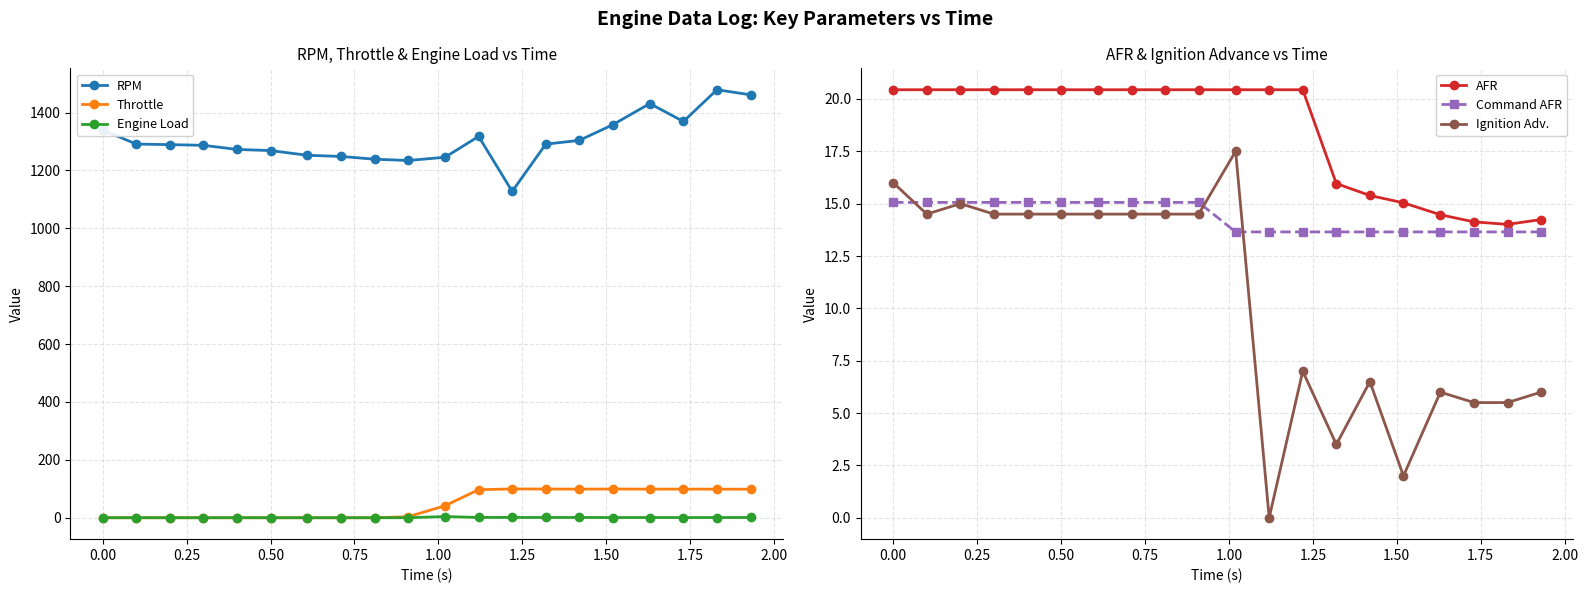

True or false: Engine Load and RPM cross at least once.

False